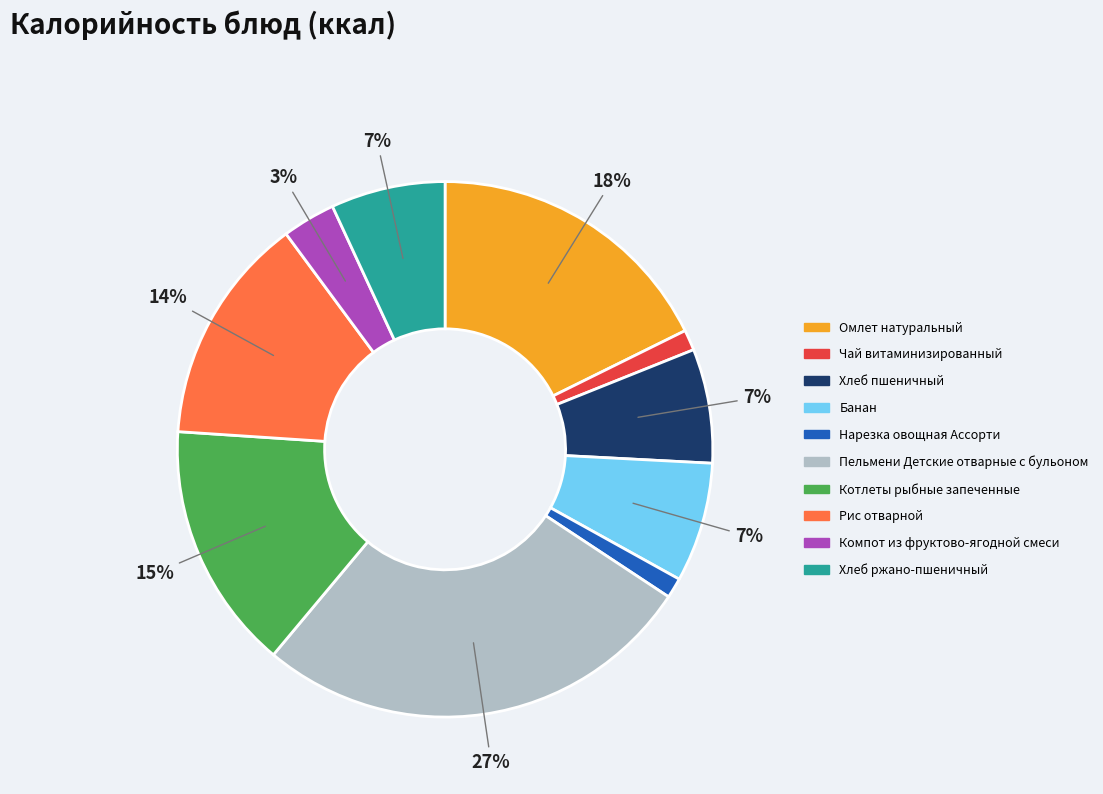

How many slices are in this pie chart?

10